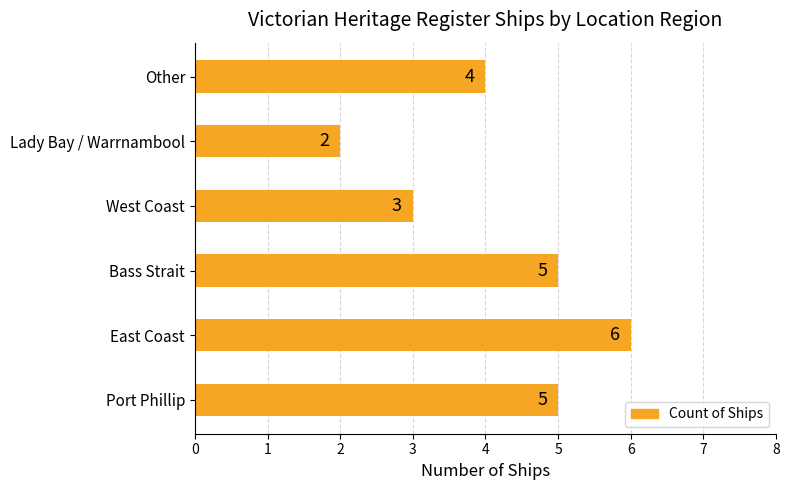

At which label is the value closest to 4?

Other